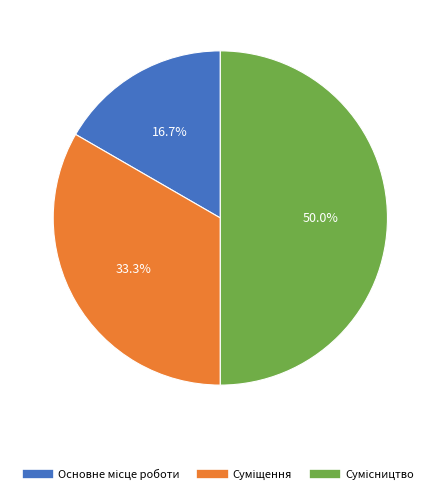

Count the number of slices in the pie.

3